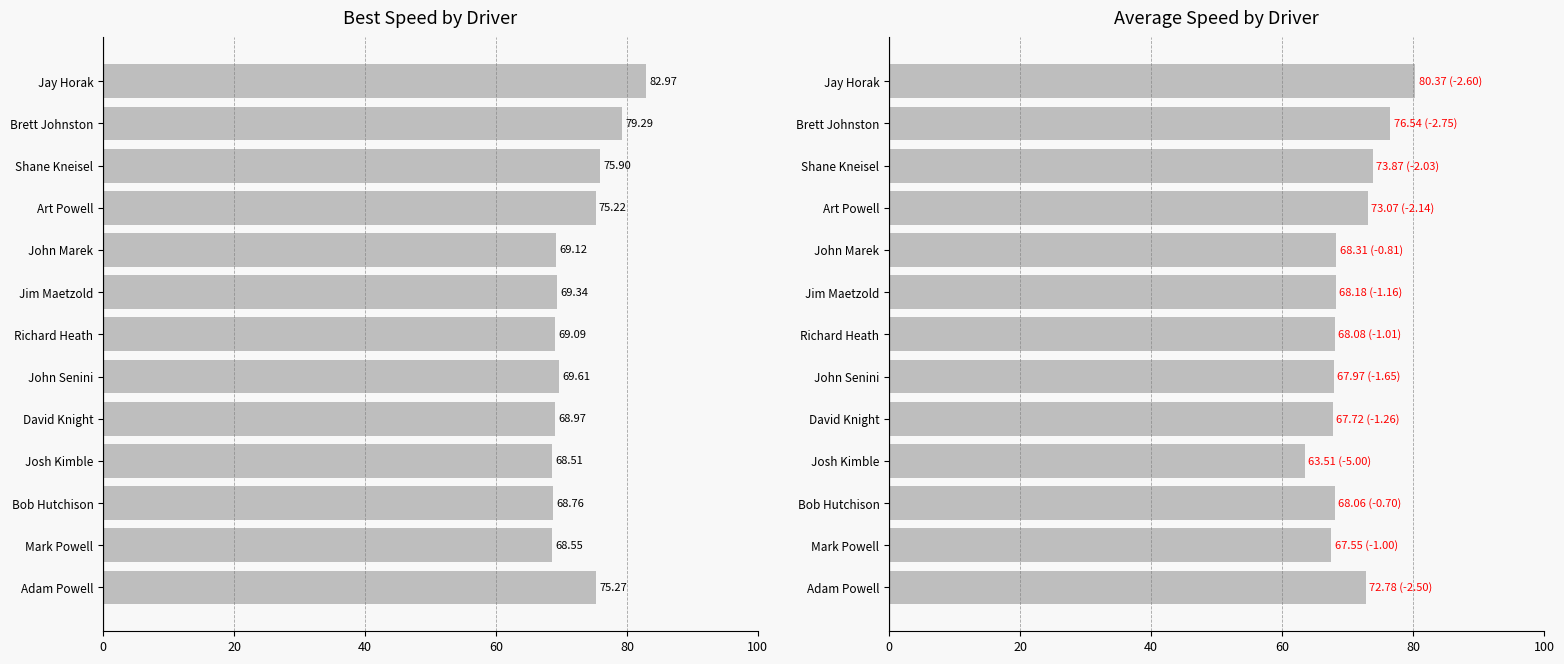

List the series in order of their peak value, lowest first.

Average Speed, Best Speed